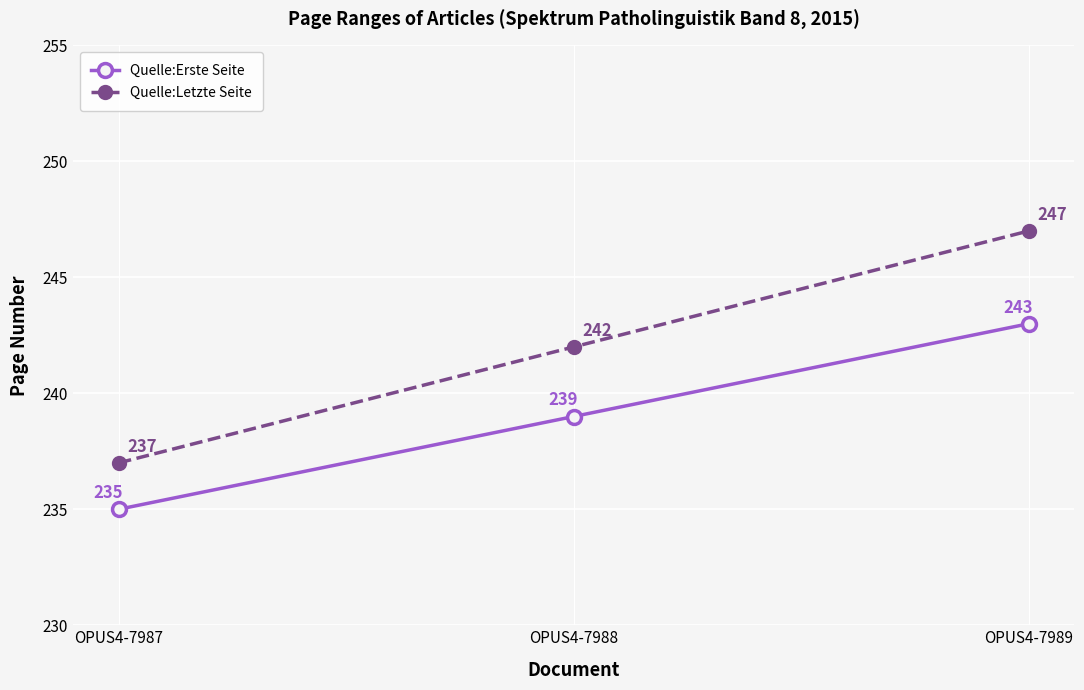

What is the value of the Quelle:Erste Seite point at the 3rd from the left?

243